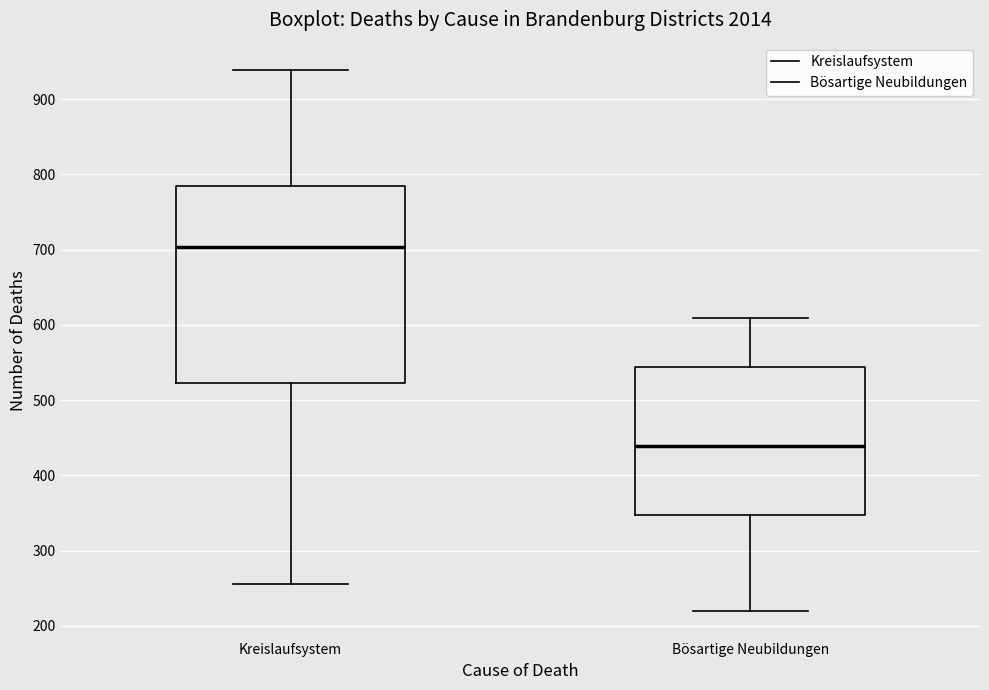

Where does the lower whisker of the box for Kreislaufsystem end on the y-axis? The values are not printed on the chart, so give them approximately, as read against the axis.

260